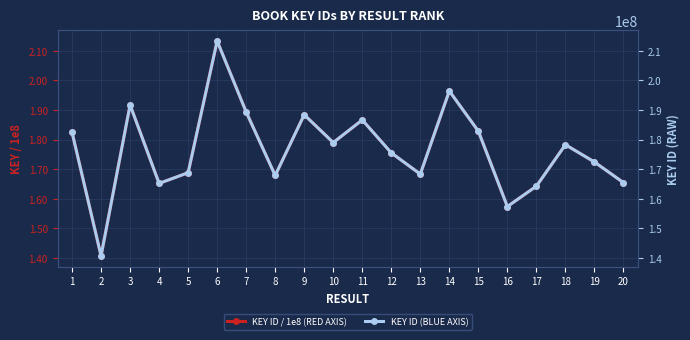

How many data points in KEY ID (BLUE AXIS) are above 178249535?

9